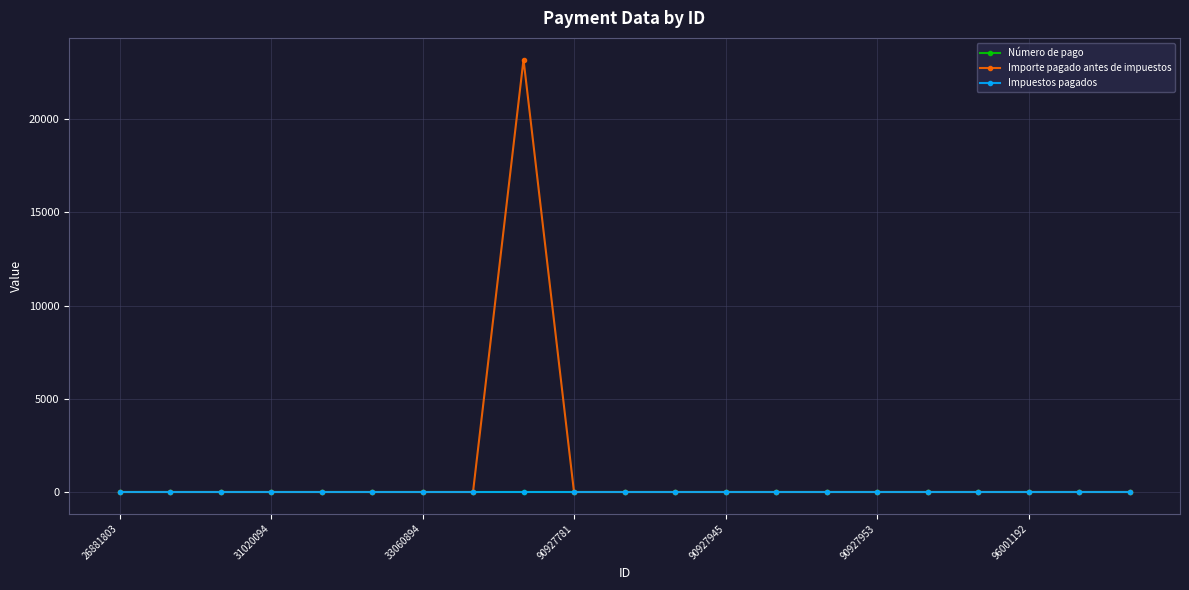

At how many categories does at least one series exceed 18558?

1